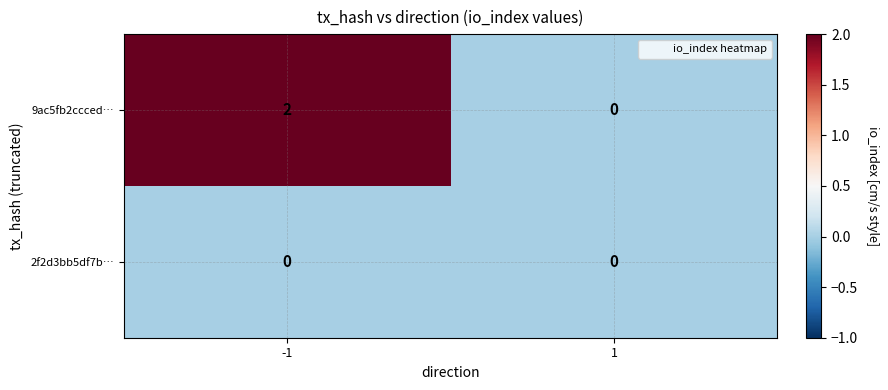

Which series has the largest total across all categories?

9ac5fb2ccced…